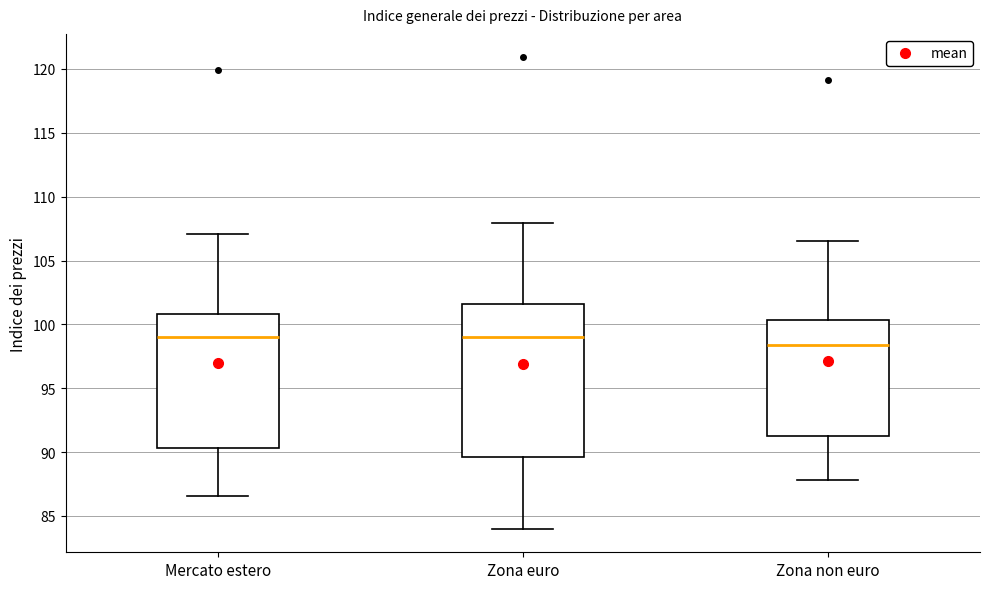

Reading left to right, transcribe this box plot: for each box, give where its median line is, the range the box spans, and where its two whiskers end, as read against the y-axis. The values are not printed on the chart, so give them approximately, as read against the axis.

Mercato estero: median 99.0, box 90.5 to 101.0, whiskers 86.5 to 107.0
Zona euro: median 99.0, box 89.5 to 101.5, whiskers 84.0 to 108.0
Zona non euro: median 98.5, box 91.5 to 100.5, whiskers 88.0 to 106.5